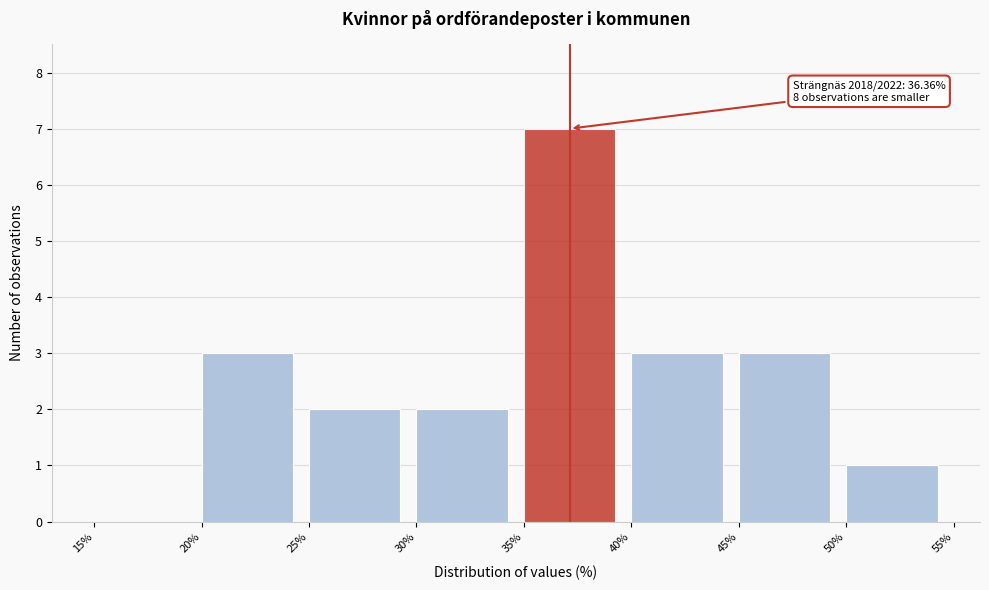

Which range on the x-axis has the tallest bar?

35% to 40%